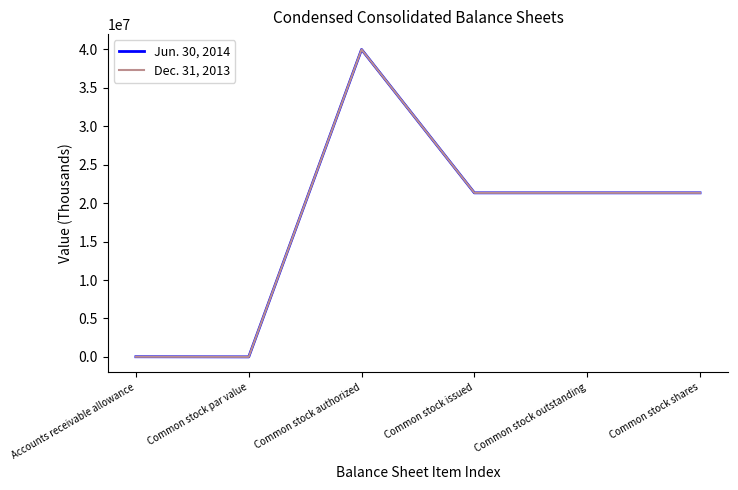

What is the sum of the Dec. 31, 2013 values at Accounts receivable allowance and Common stock issued?

21356641